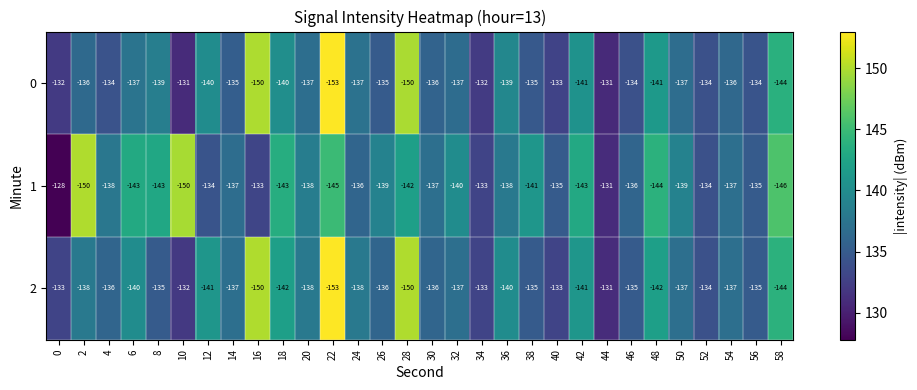

What is the highest value of the 2 series?

-131